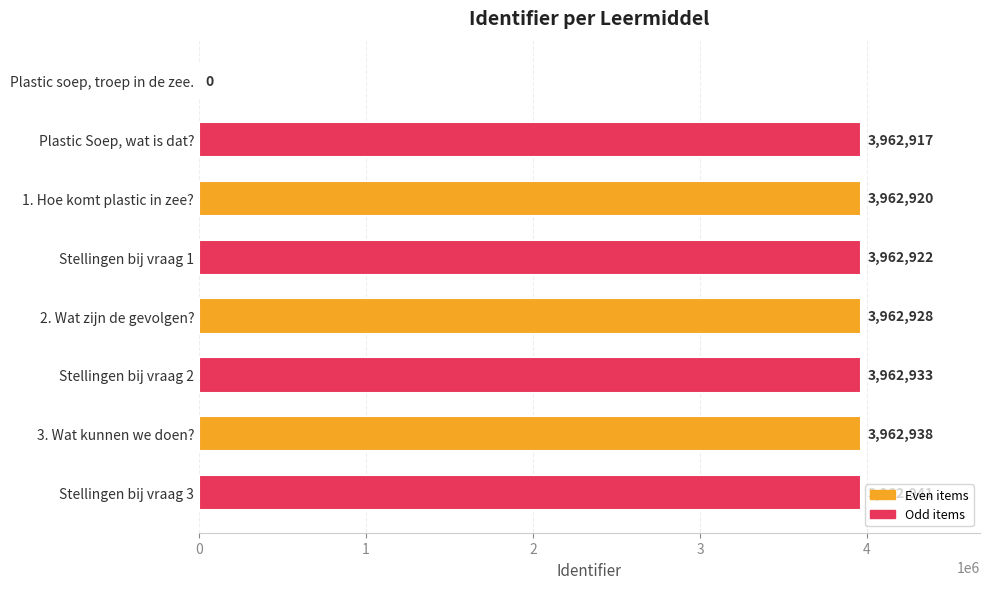

What is the approximate value at Stellingen bij vraag 3?

3962941